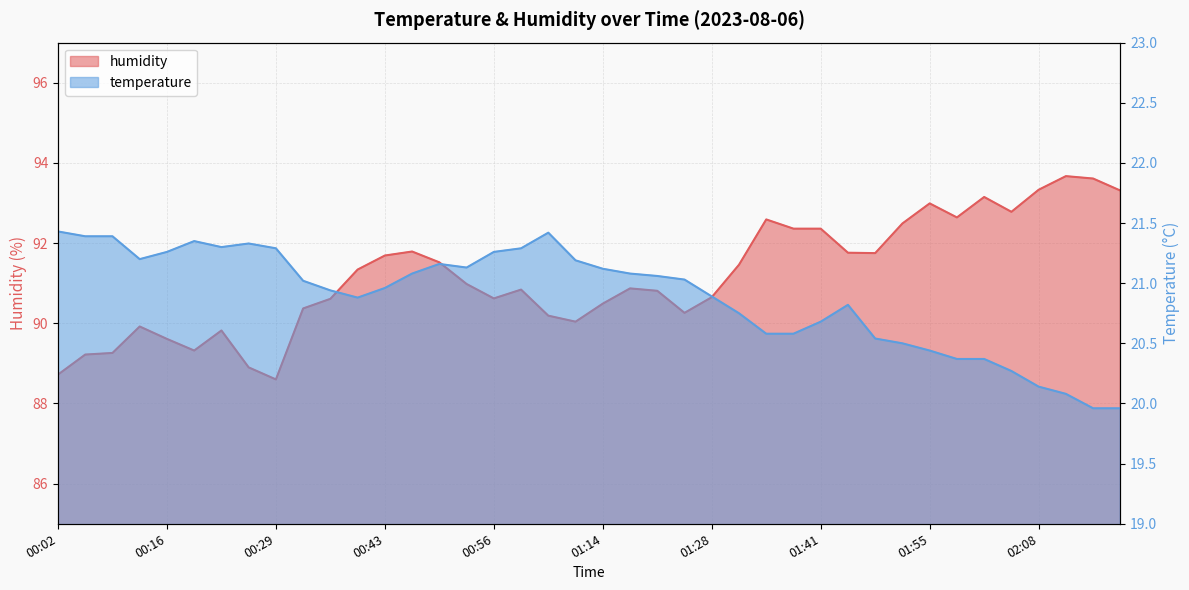

Between 00:53 and 01:58, which is larger?

00:53